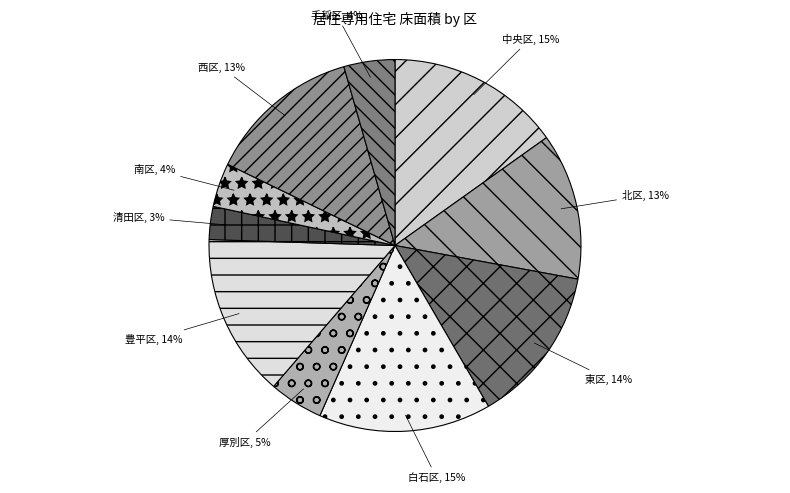

Is there a majority slice in this chart?

No